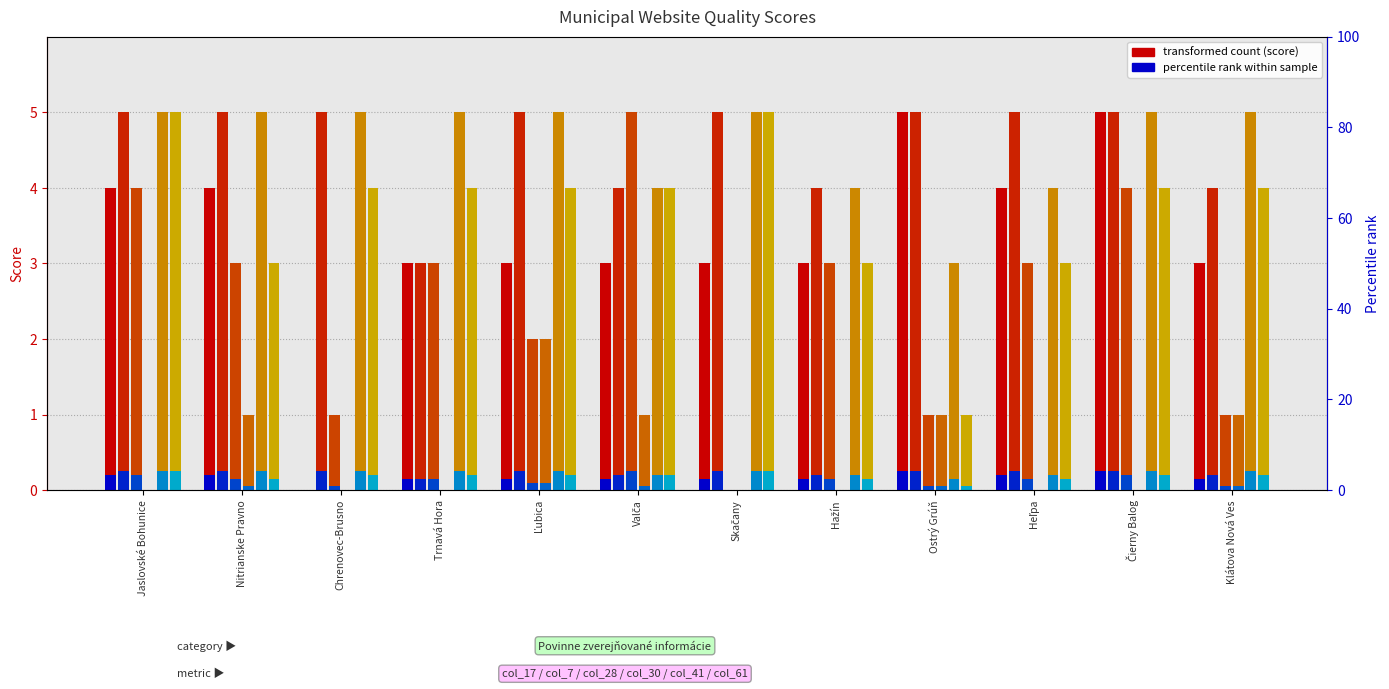

What is the total value across all series at Ľubica?

21